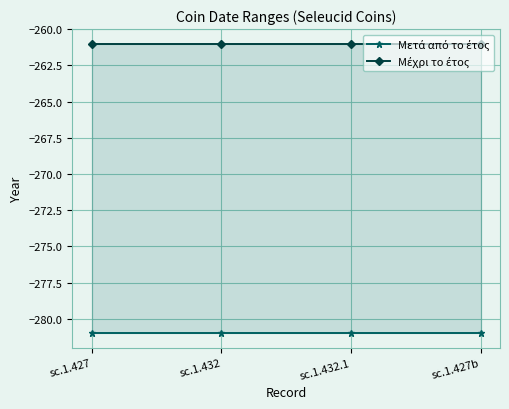

True or false: Μέχρι το έτος and Μετά από το έτος intersect in this chart.

False